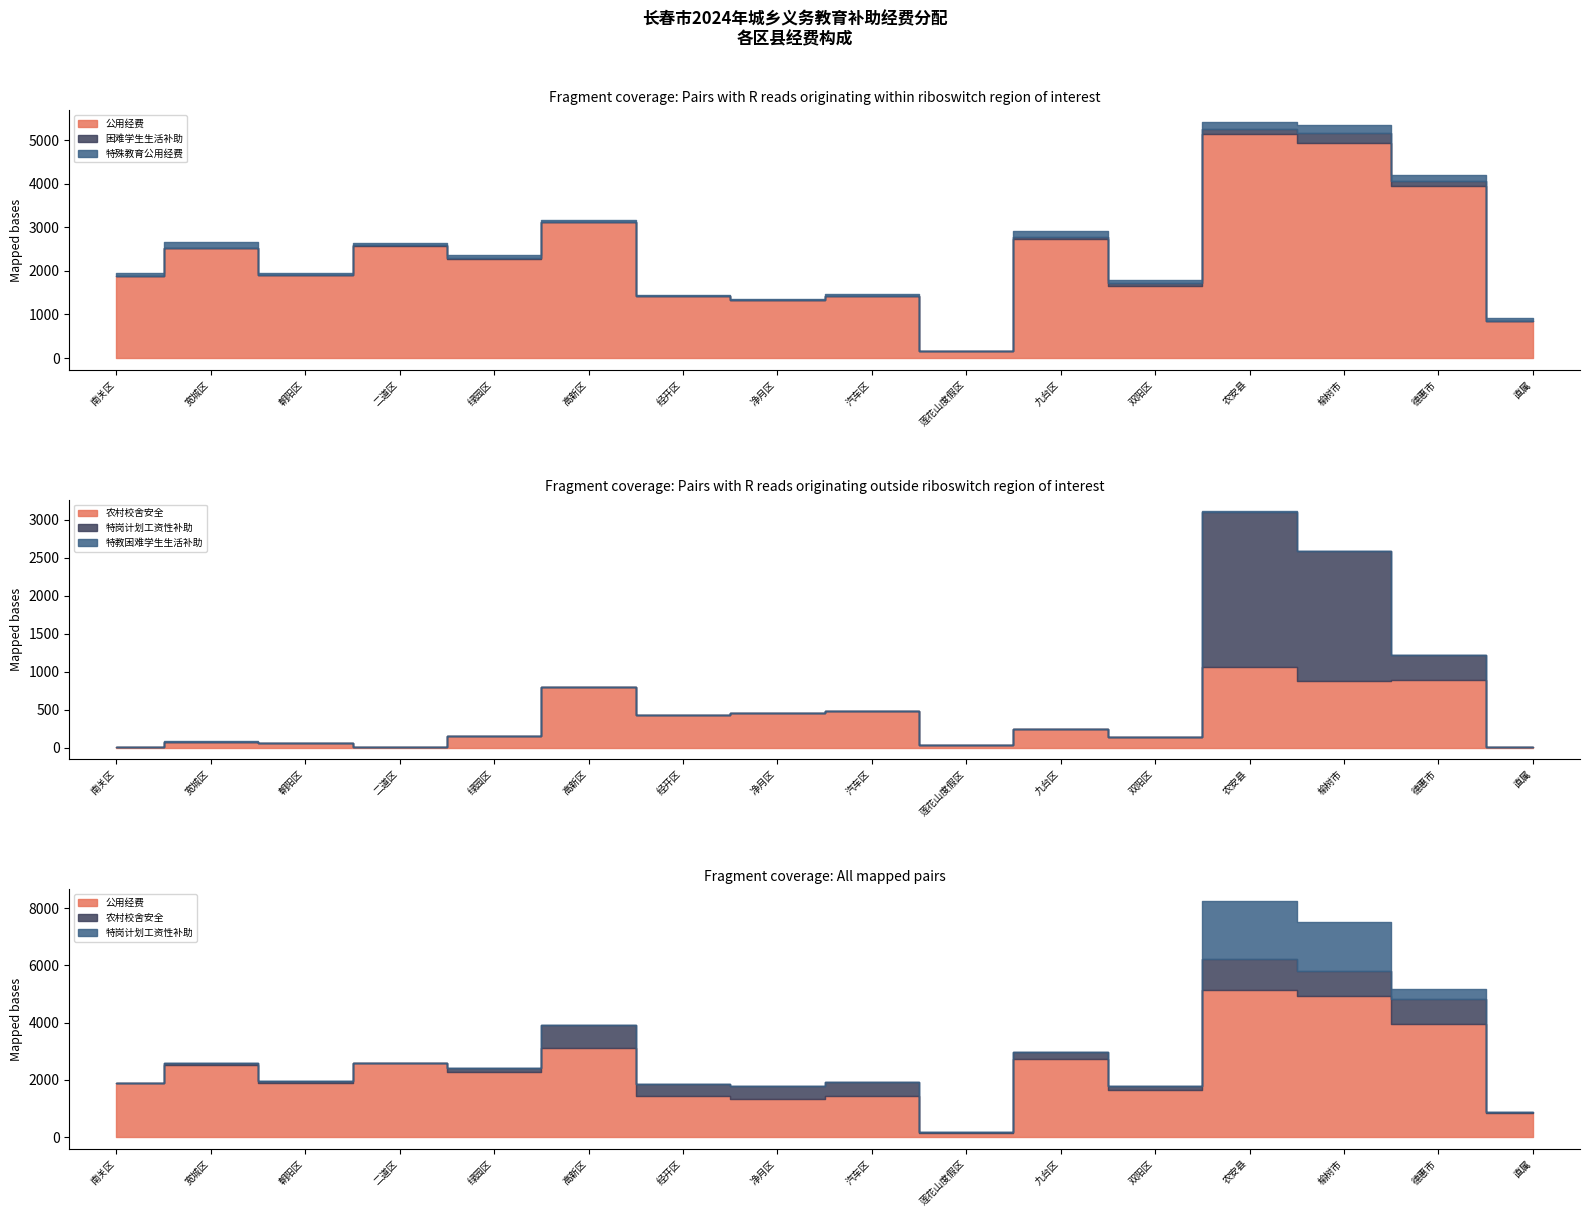

In 公用经费, how many points are lower than both neighbors (excluding endpoints)?

5